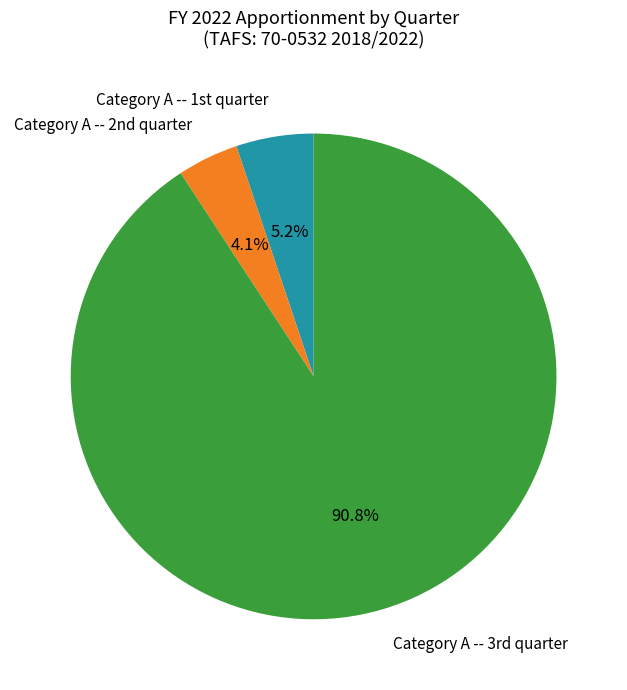

Is there any slice that represents more than half of the pie?

Yes